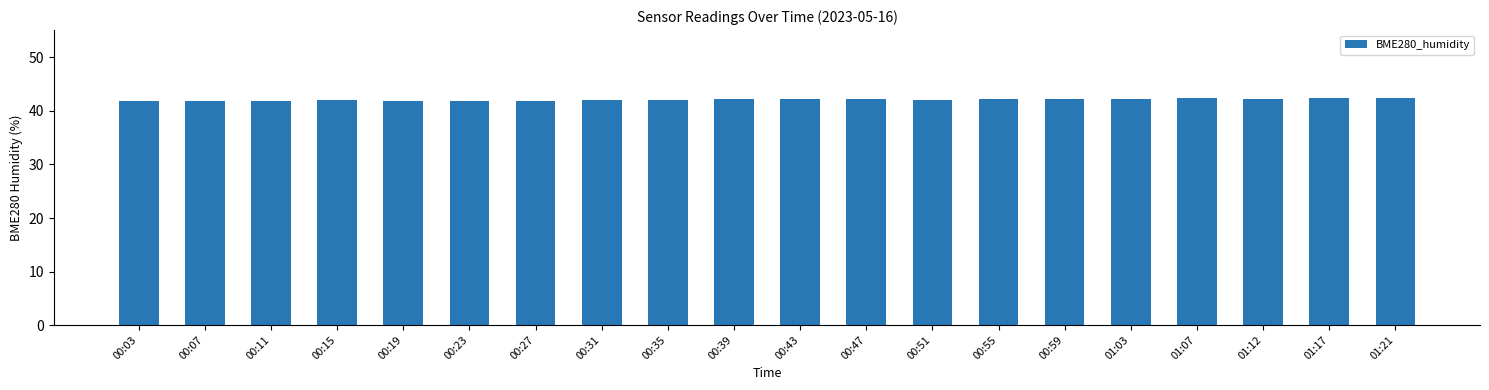

Count the values in the range 41 to 42.

8